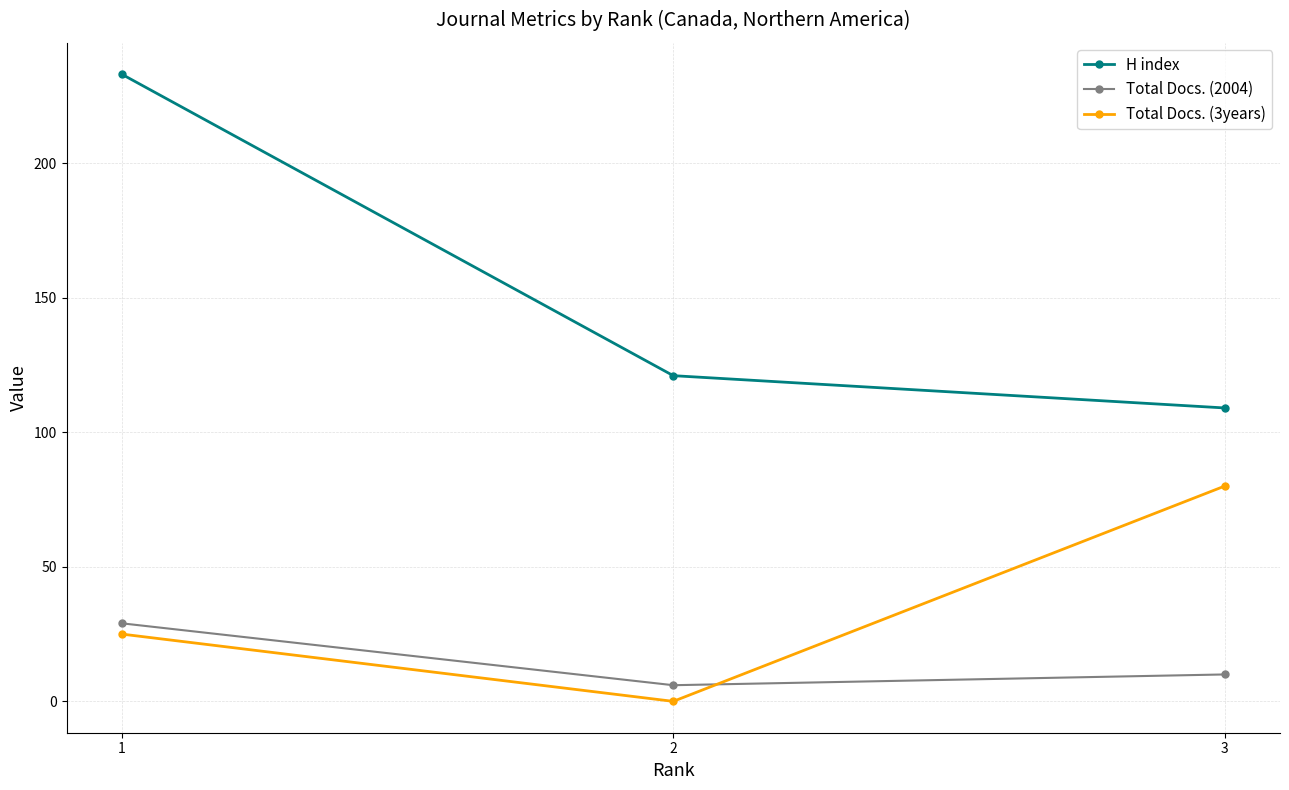

What is the greatest value displayed?

233